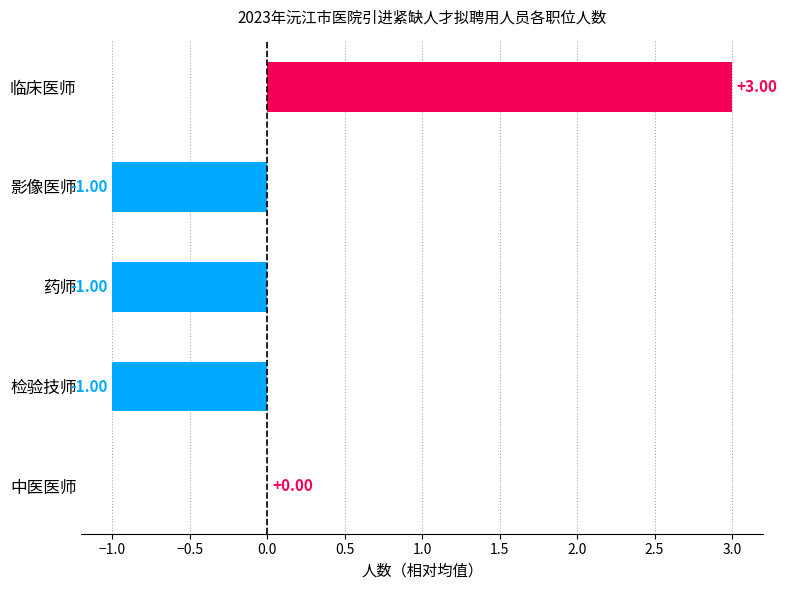

Which category has the highest value across all series?

临床医师